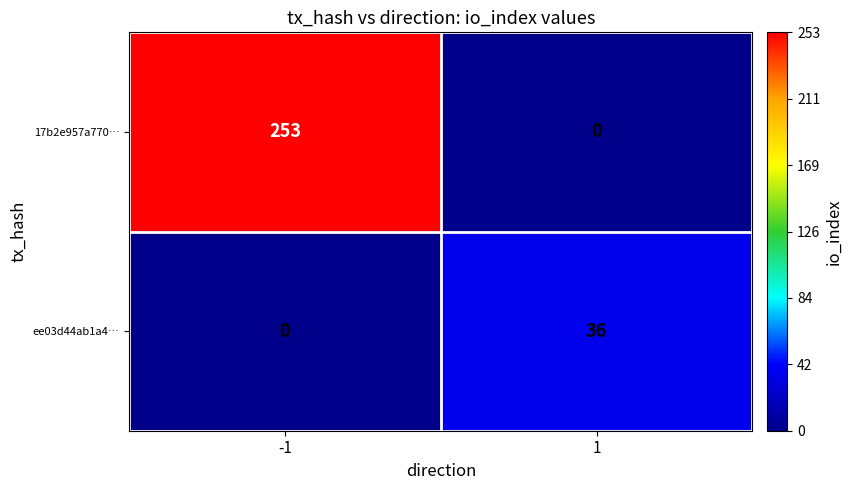

List the series in order of their peak value, highest first.

17b2e957a770…, ee03d44ab1a4…